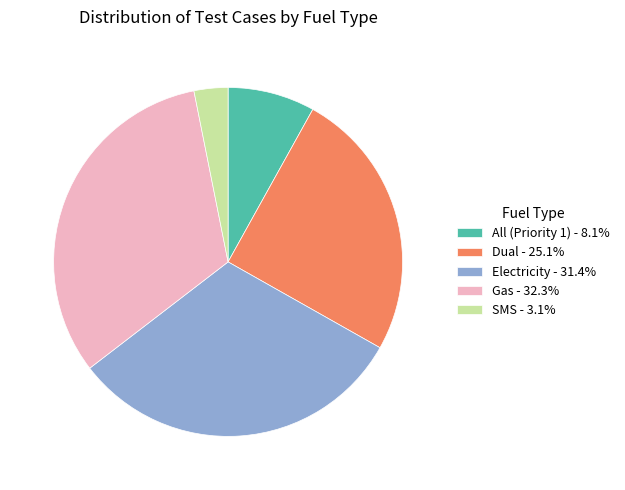

Which has a higher value, Electricity or All (Priority 1)?

Electricity